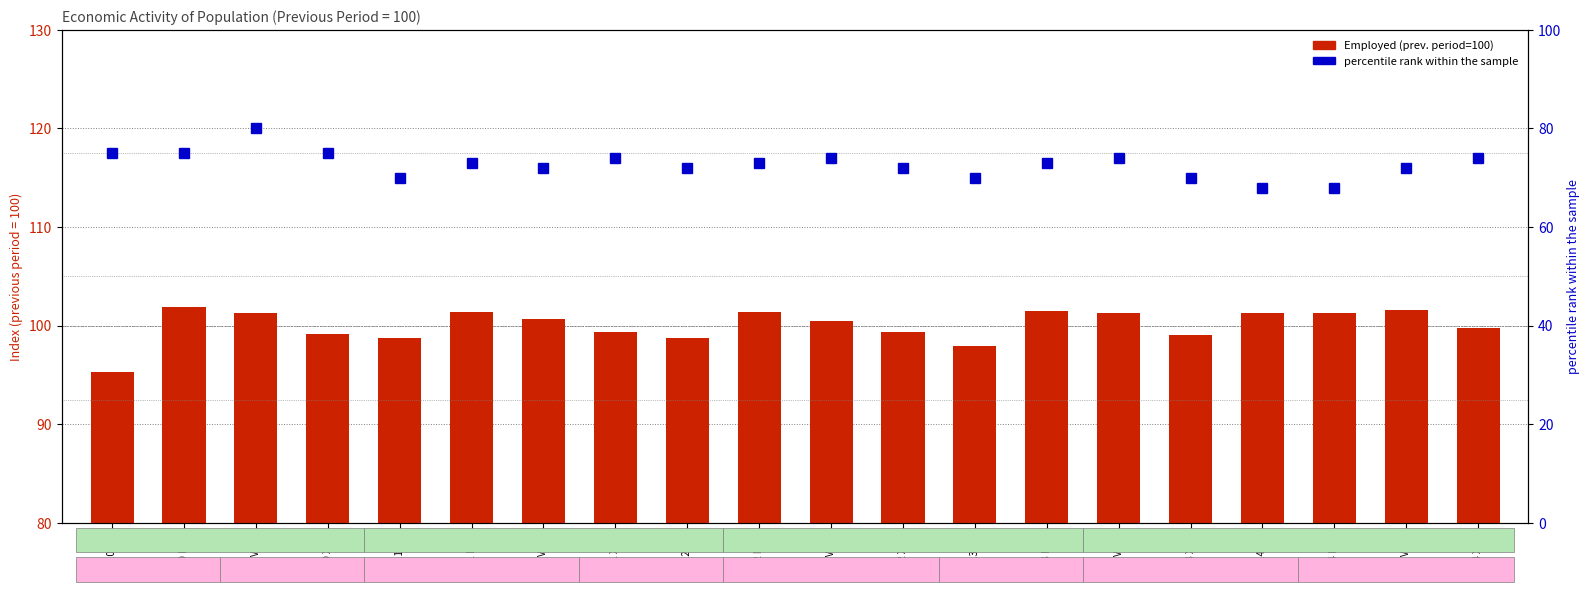

List the series in order of their overall mean, highest first.

Employed (previous period=100), percentile rank within the sample